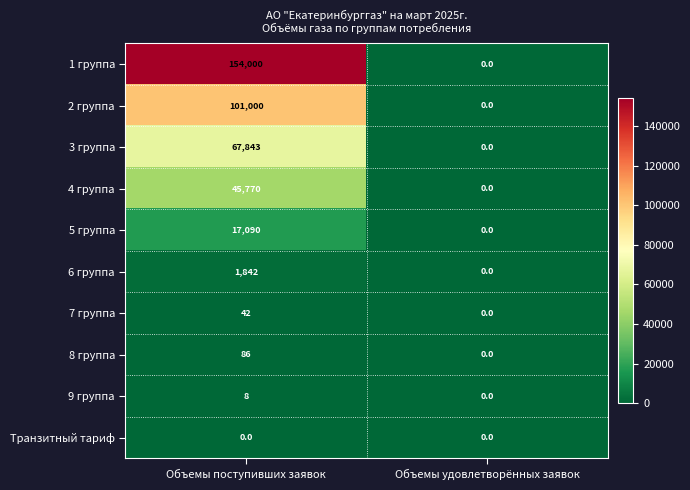

Reading left to right, list all the values displayed in this chart.

1 группа: Объемы поступивших заявок=154000	Объемы удовлетворённых заявок=0
2 группа: Объемы поступивших заявок=101000	Объемы удовлетворённых заявок=0
3 группа: Объемы поступивших заявок=67843	Объемы удовлетворённых заявок=0
4 группа: Объемы поступивших заявок=45770	Объемы удовлетворённых заявок=0
5 группа: Объемы поступивших заявок=17090	Объемы удовлетворённых заявок=0
6 группа: Объемы поступивших заявок=1842	Объемы удовлетворённых заявок=0
7 группа: Объемы поступивших заявок=42	Объемы удовлетворённых заявок=0
8 группа: Объемы поступивших заявок=86	Объемы удовлетворённых заявок=0
9 группа: Объемы поступивших заявок=8	Объемы удовлетворённых заявок=0
Транзитный тариф: Объемы поступивших заявок=0	Объемы удовлетворённых заявок=0